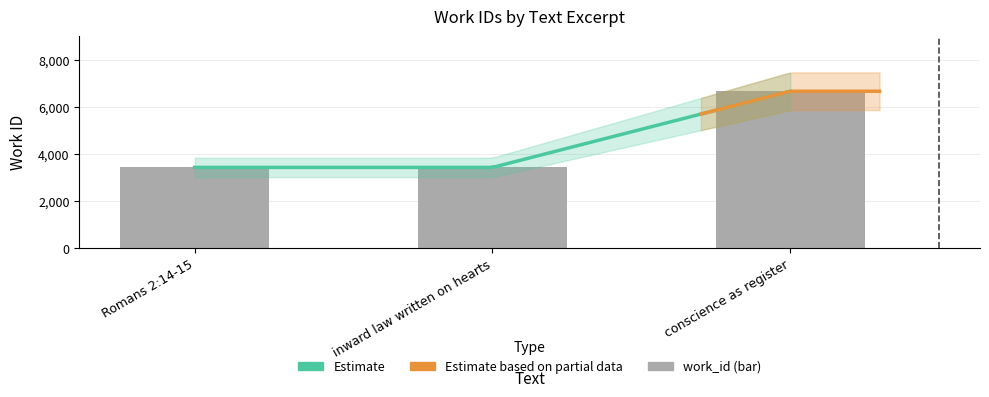

How many data points are above 3428?

1